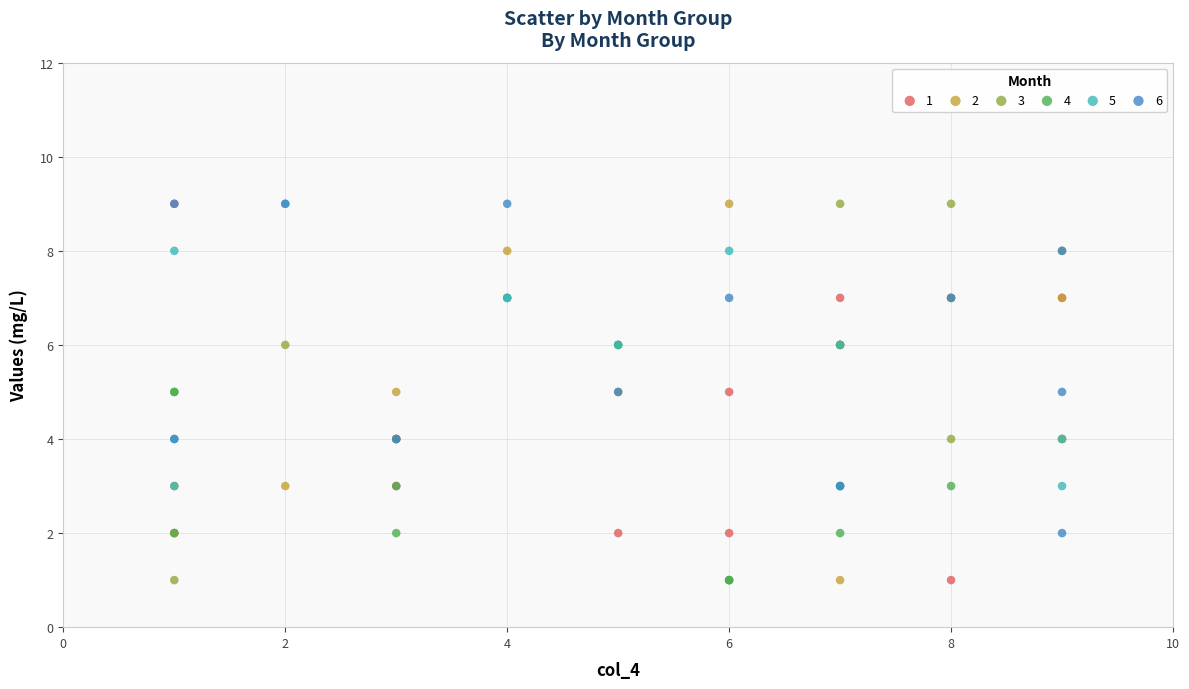

What are all the series names shown in the legend?

1, 2, 3, 4, 5, 6